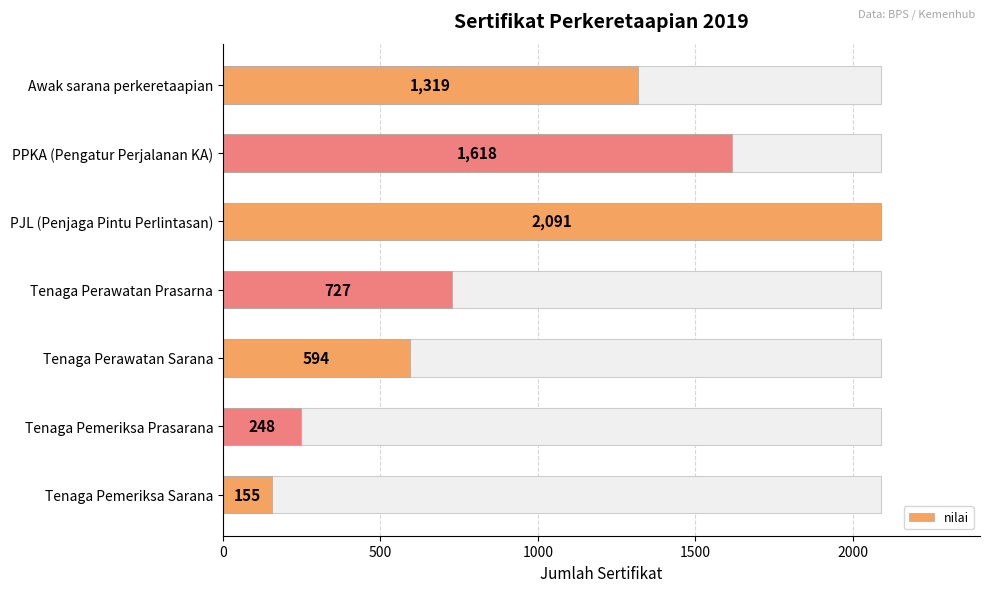

Reading left to right, list all the values displayed in this chart.

1319	1618	2091	727	594	248	155